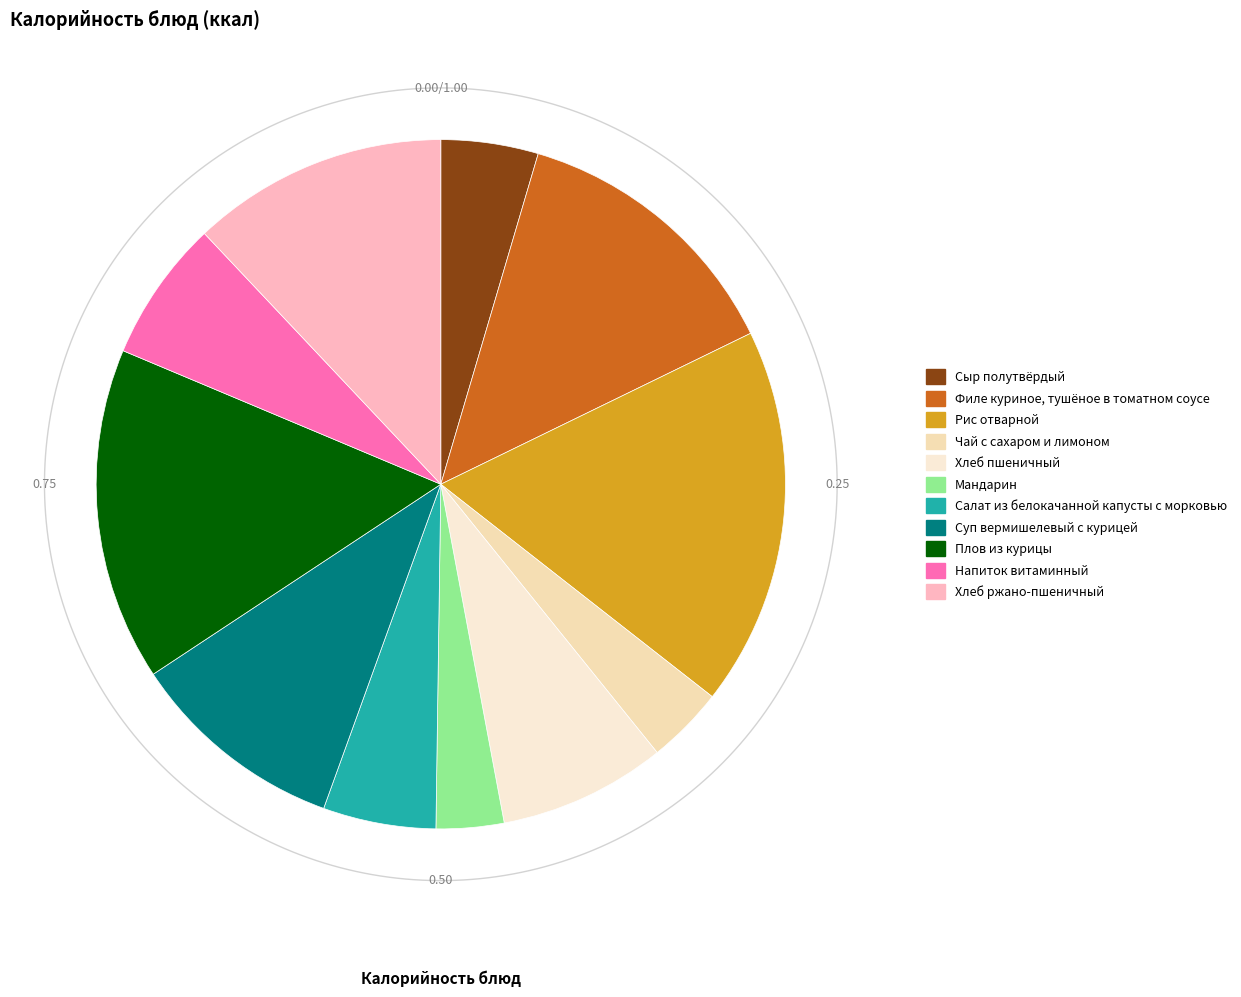

To the nearest percent, what is the difference between the Рис отварной and Чай с сахаром и лимоном slice percentages?

14%